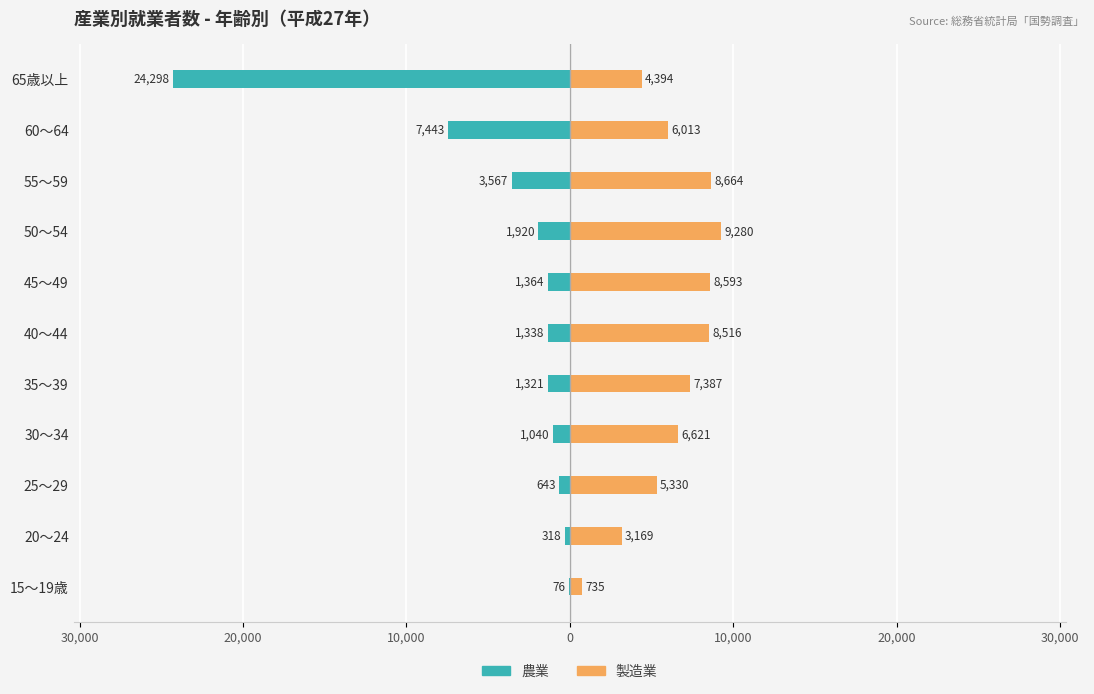

What is the maximum value for 農業?

-76